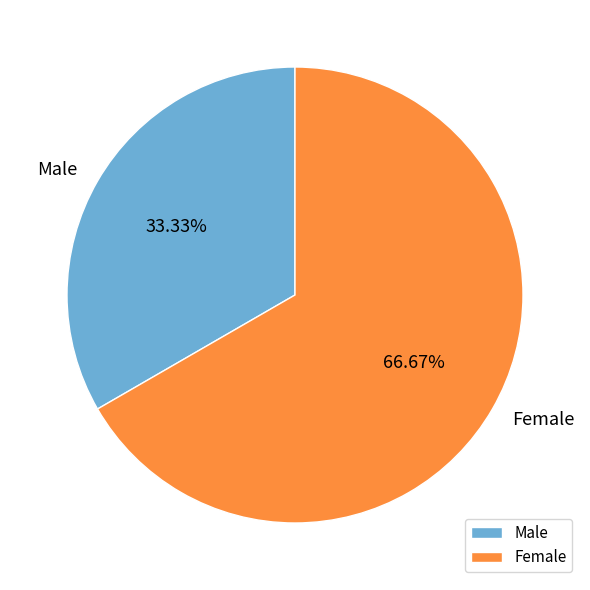

Is it true that Female is 74% of the pie?

False